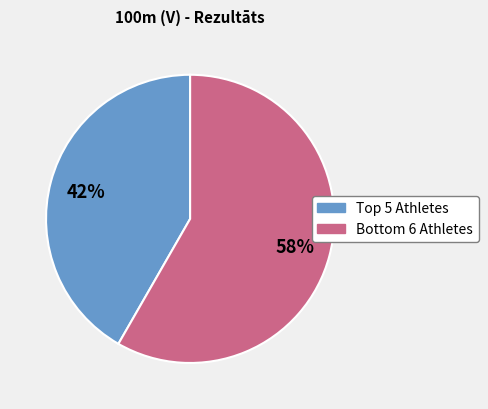

Is there a majority slice in this chart?

Yes